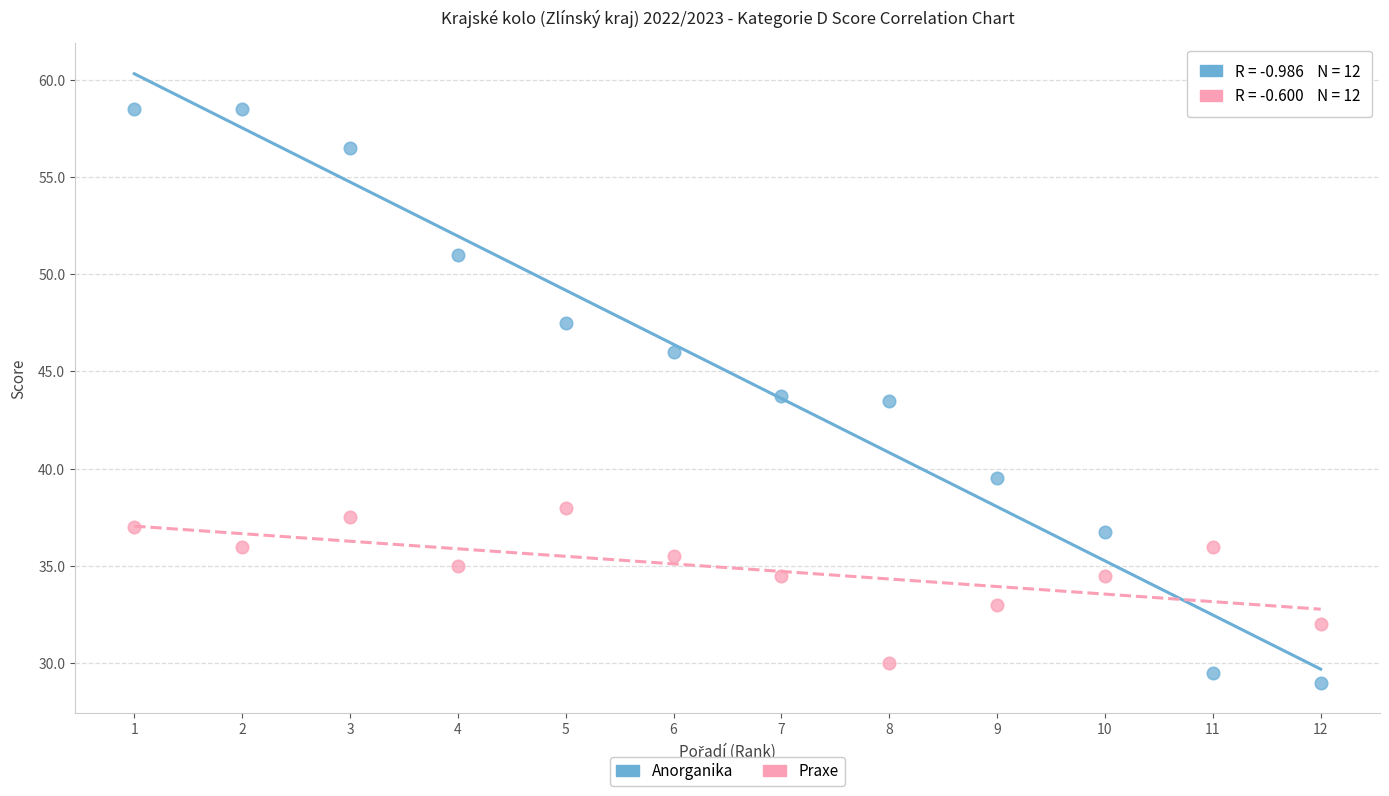

Across all data points, what is the range of X values (max minus min)?

11.0